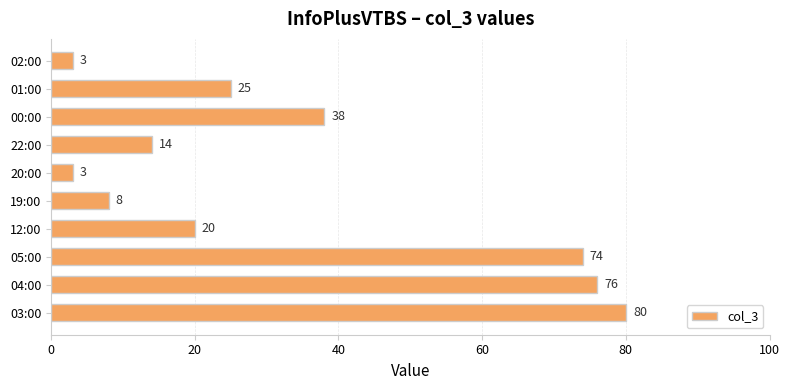

What is the smallest value displayed?

3